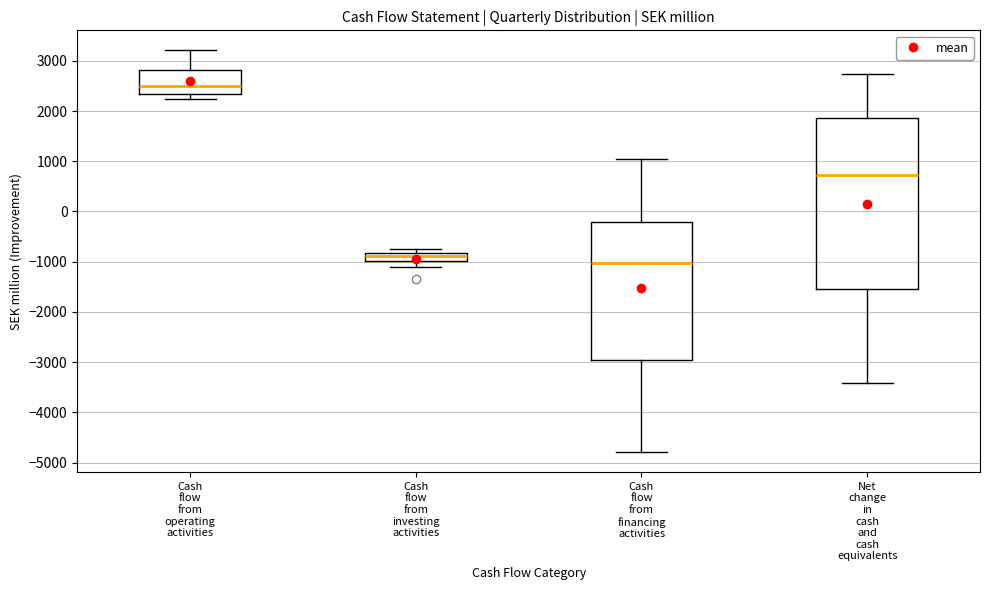

Reading left to right, transcribe this box plot: for each box, give where its median line is, the range the box spans, and where its two whiskers end, as read against the y-axis. The values are not printed on the chart, so give them approximately, as read against the axis.

Cash flow from operating activities: median 2500, box 2300 to 2800, whiskers 2200 to 3200
Cash flow from investing activities: median -900, box -1000 to -800, whiskers -1100 to -700
Cash flow from financing activities: median -1000, box -3000 to -200, whiskers -4800 to 1000
Net change in cash and cash equivalents: median 700, box -1500 to 1900, whiskers -3400 to 2700